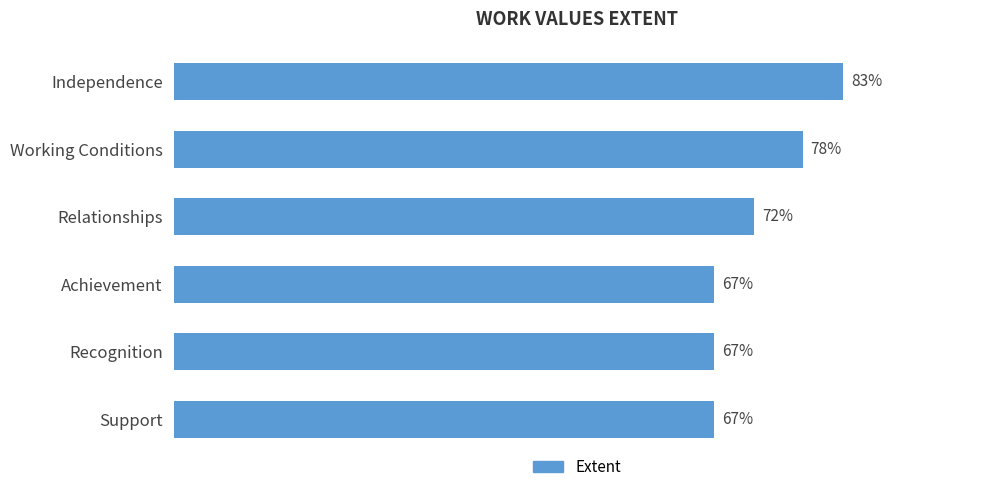

Between Achievement and Working Conditions, which is larger?

Working Conditions